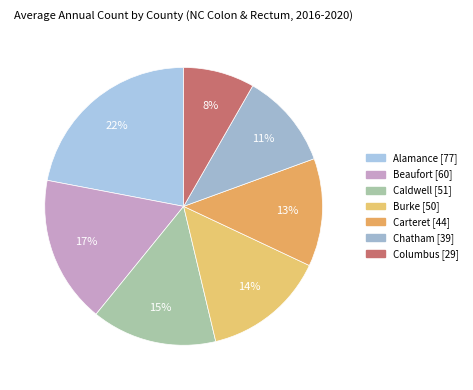

The Carteret slice represents 26% of the pie. True or false?

False